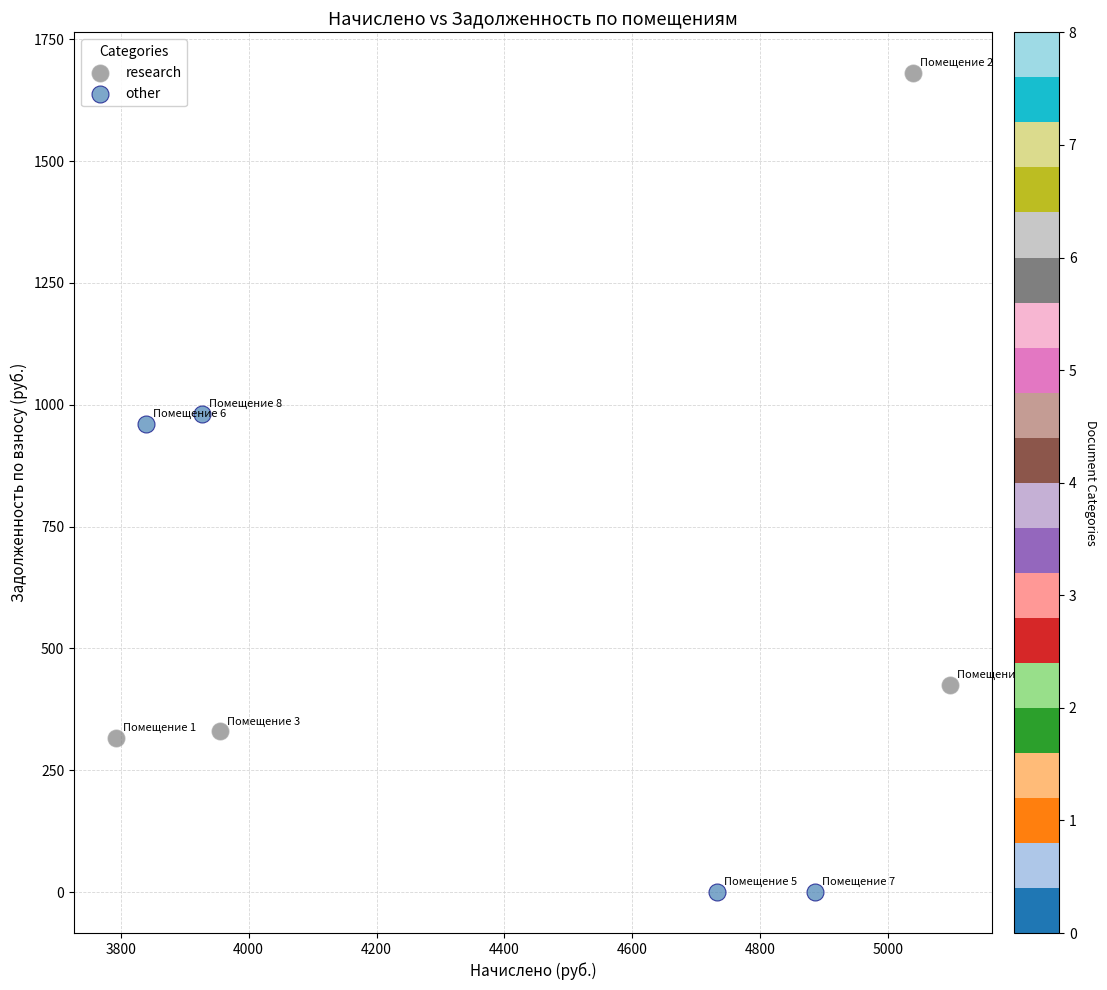

Which series reaches the minimum Y coordinate?

other